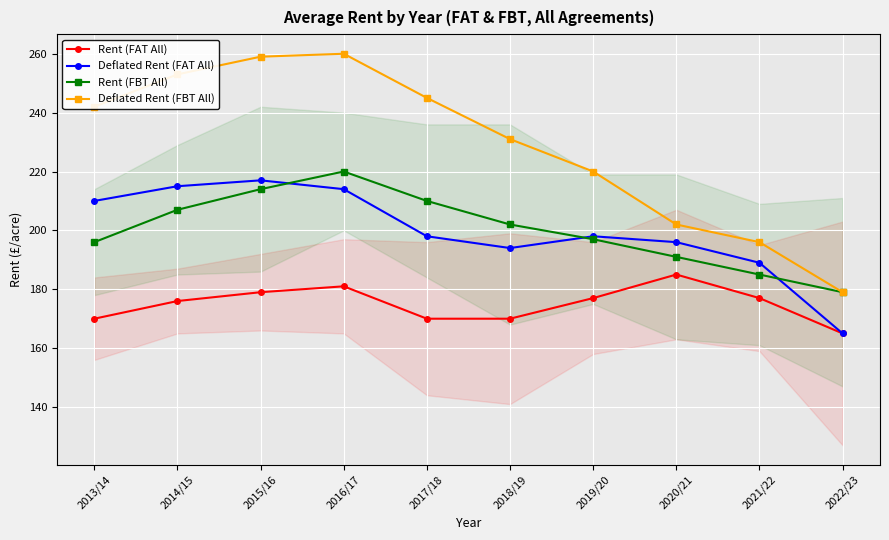

Which series changed the most between 2018/19 and 2019/20?

Deflated Rent (FBT All)